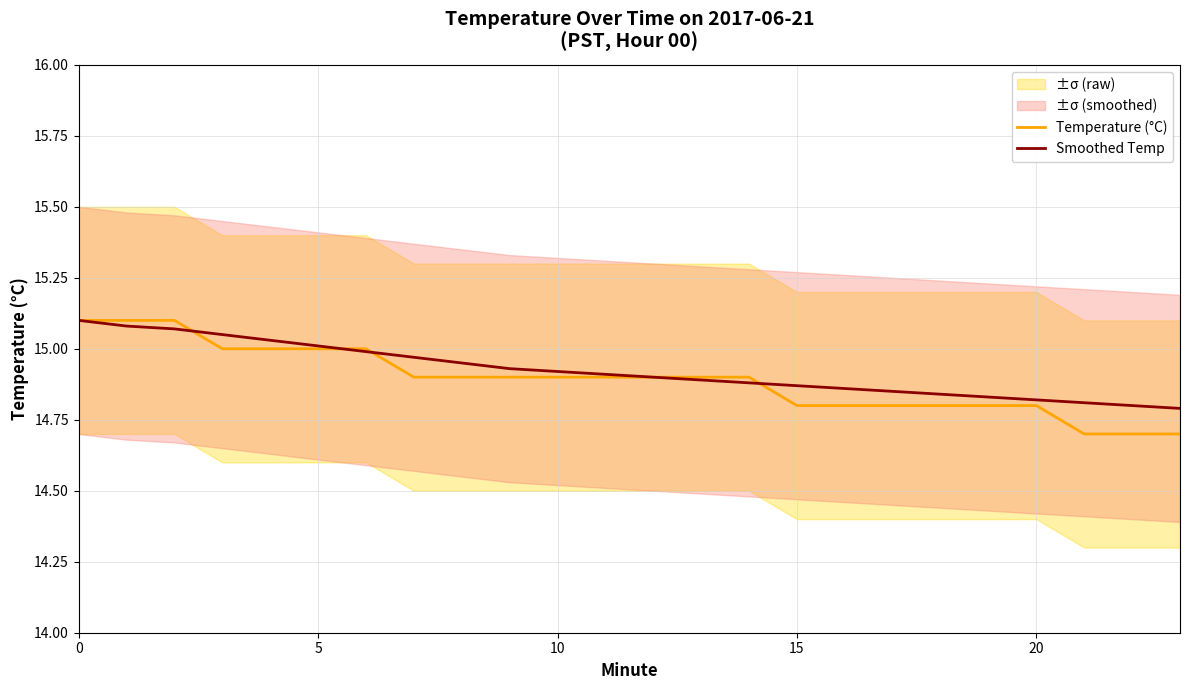

Rank the series at 20 from lowest to highest value.

Temperature (°C), Smoothed Temp